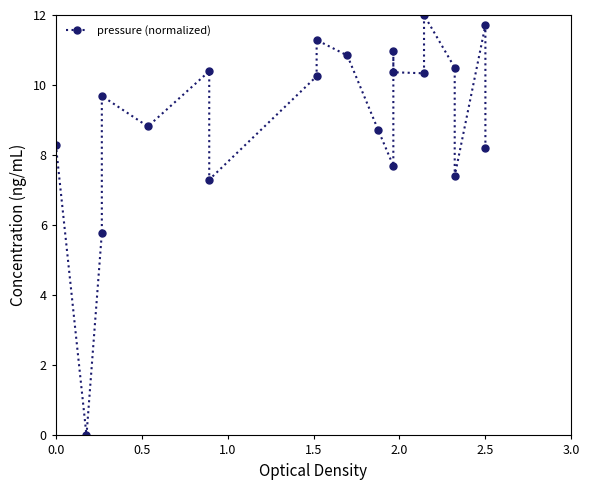

Is this an area chart (filled region under the line)?

No